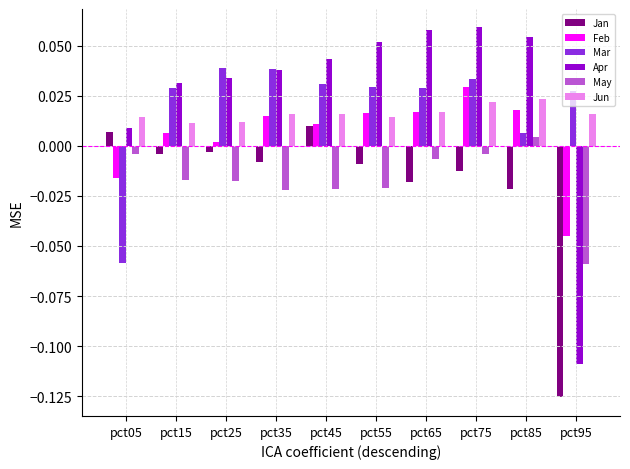

Which series has the widest spread of values?

Apr